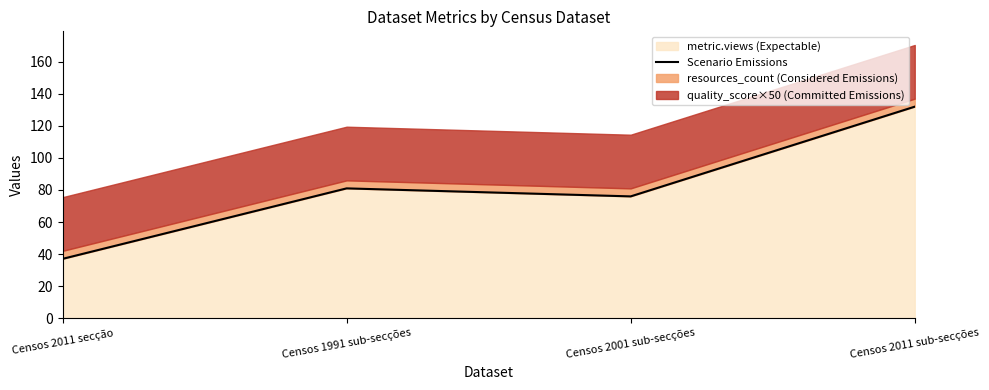

Where is the data nearest to the value 84?

Censos 1991 sub-secções